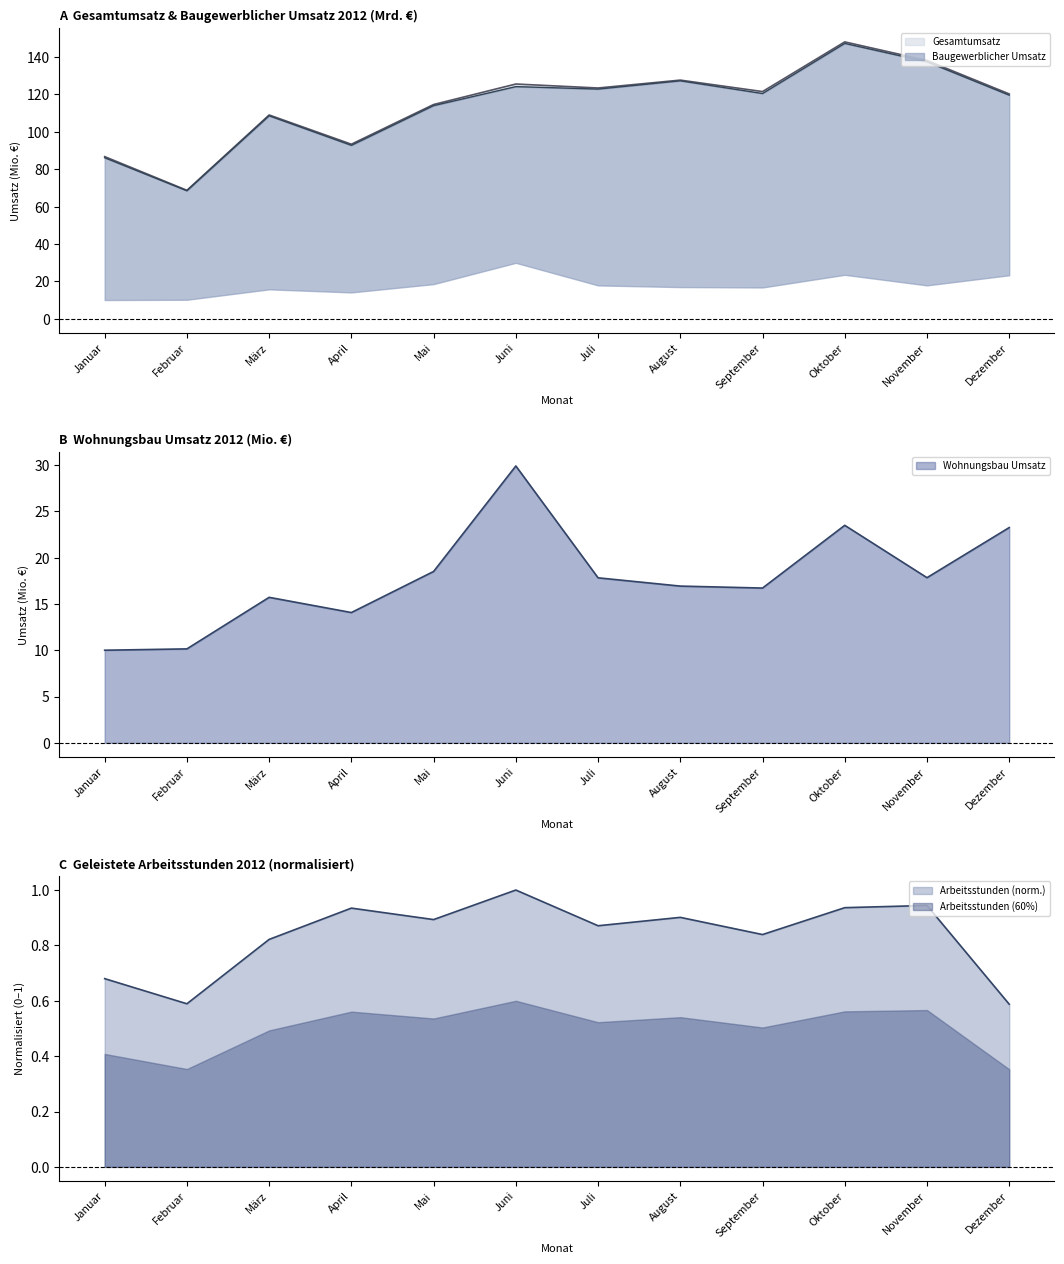

Rank the categories by Gesamtumsatz value from lowest to highest.

Februar, Januar, April, März, Mai, Dezember, September, Juli, Juni, August, November, Oktober